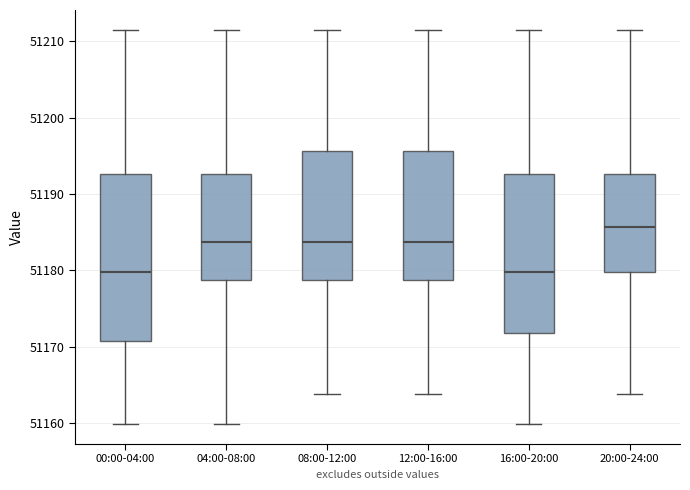

Reading left to right, read every box against the y-axis: the position of its median line, the range the box covers, and the ends of its whiskers. The values are not printed on the chart, so give them approximately, as read against the axis.

00:00-04:00: median 51180, box 51171 to 51193, whiskers 51160 to 51212
04:00-08:00: median 51184, box 51179 to 51193, whiskers 51160 to 51212
08:00-12:00: median 51184, box 51179 to 51196, whiskers 51164 to 51212
12:00-16:00: median 51184, box 51179 to 51196, whiskers 51164 to 51212
16:00-20:00: median 51180, box 51172 to 51193, whiskers 51160 to 51212
20:00-24:00: median 51186, box 51180 to 51193, whiskers 51164 to 51212